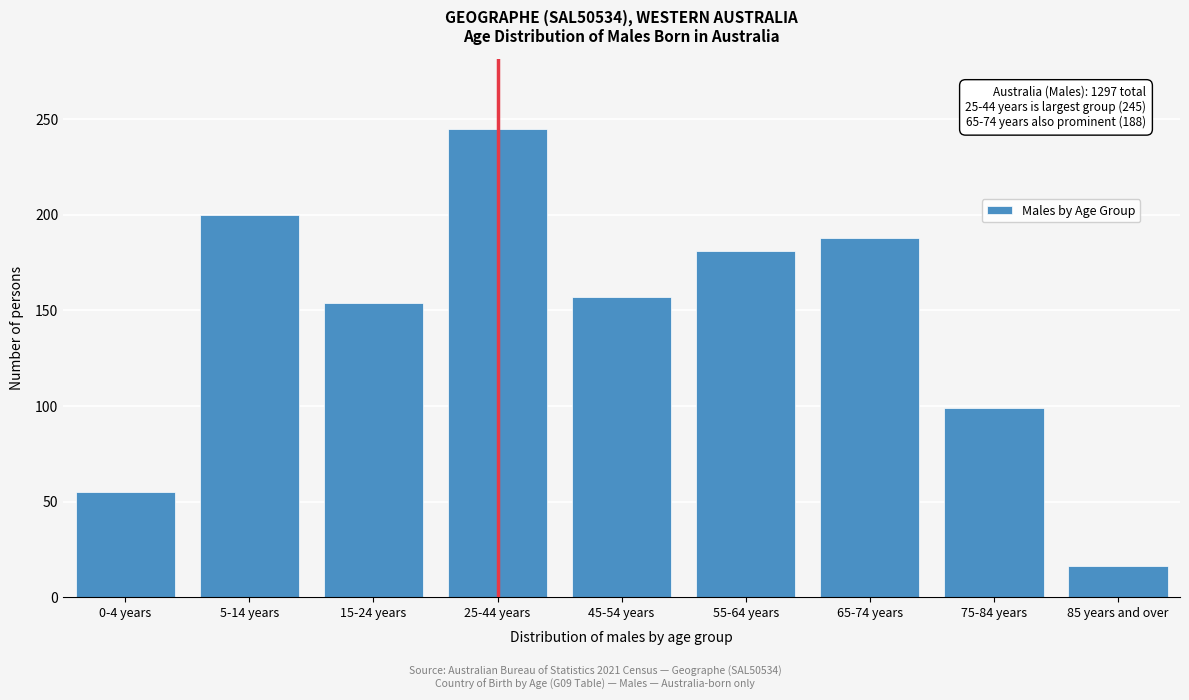

Reading right to left, list all the values displayed in this chart.

16	99	188	181	157	245	154	200	55